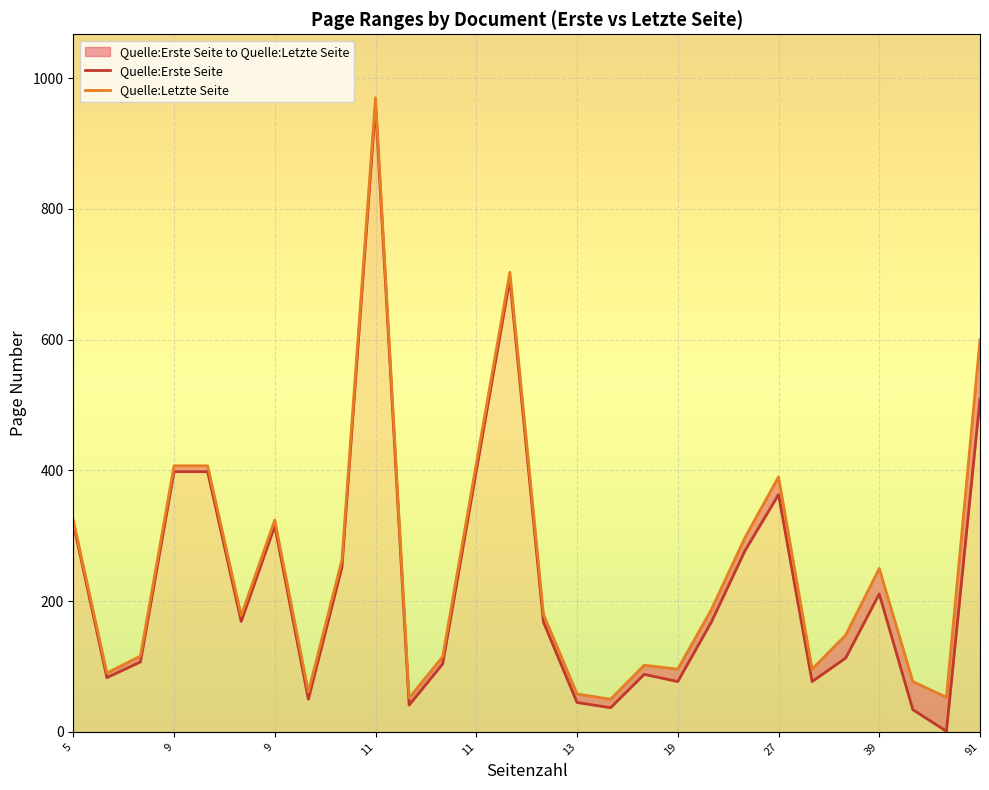

How many lines are shown in the chart?

2